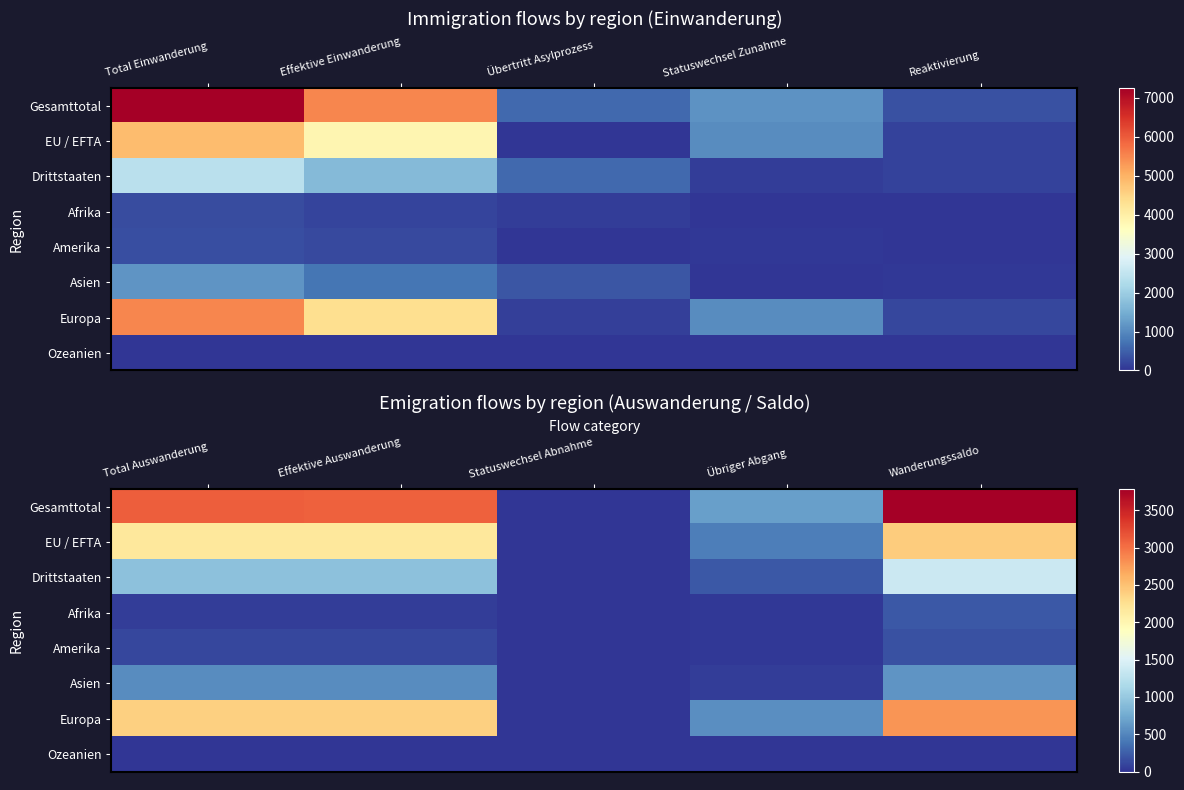

The value of EU / EFTA at Statuswechsel Abnahme is 6. True or false?

True